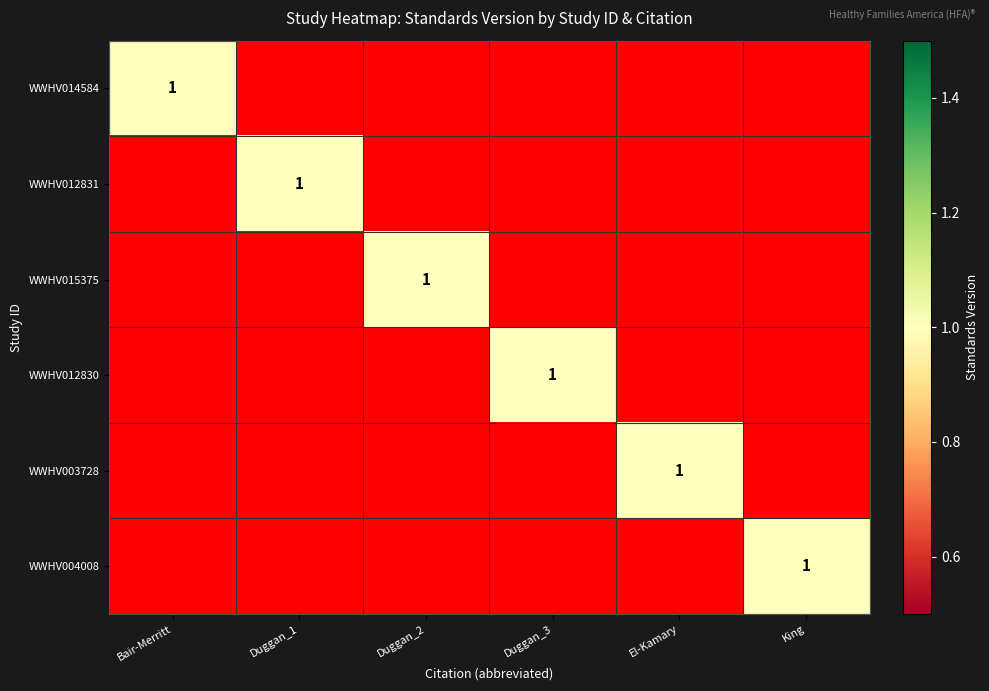

The value of WWHV003728 at El-Kamary is 1. True or false?

True